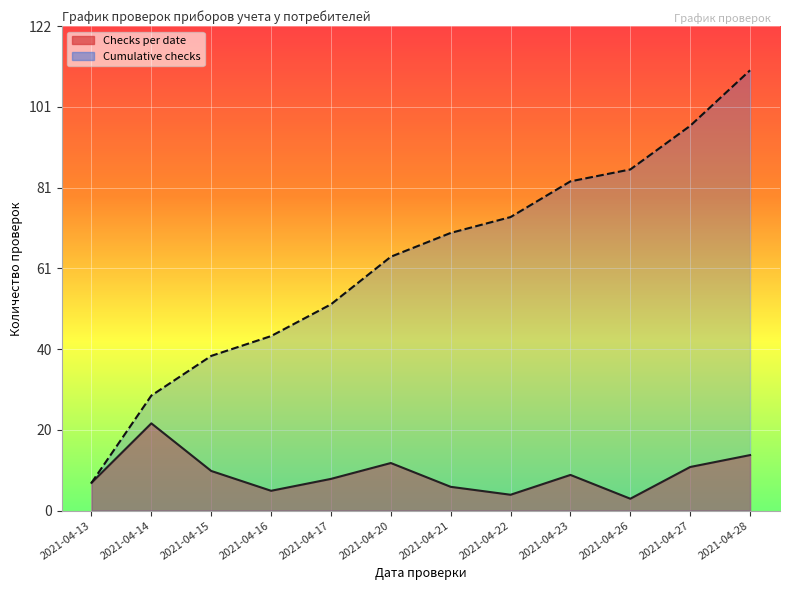

Which series has the widest spread of values?

Cumulative checks